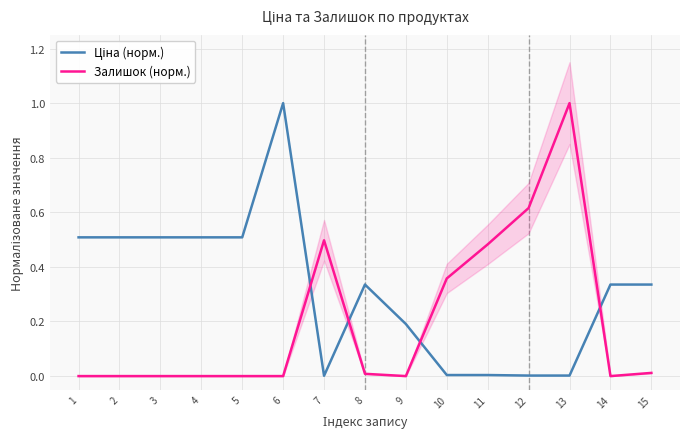

How many interior local peaks does the Залишок (норм.) series have?

2